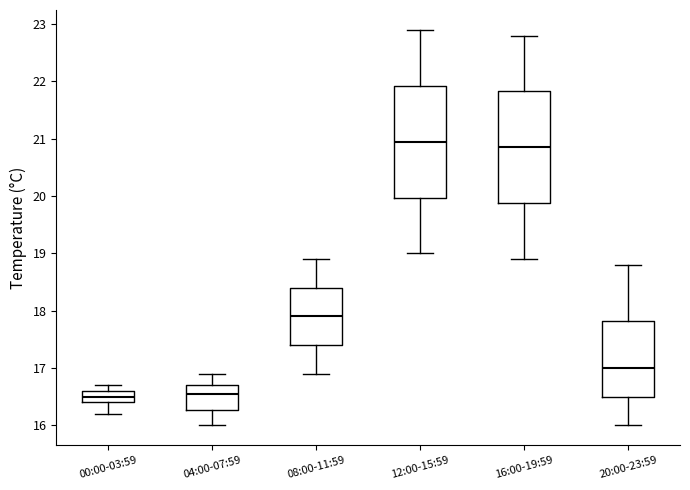

Reading left to right, transcribe this box plot: for each box, give where its median line is, the range the box spans, and where its two whiskers end, as read against the y-axis. The values are not printed on the chart, so give them approximately, as read against the axis.

00:00-03:59: median 16.5, box 16.4 to 16.6, whiskers 16.2 to 16.7
04:00-07:59: median 16.6, box 16.3 to 16.7, whiskers 16.0 to 16.9
08:00-11:59: median 17.9, box 17.4 to 18.4, whiskers 16.9 to 18.9
12:00-15:59: median 21.0, box 20.0 to 21.9, whiskers 19.0 to 22.9
16:00-19:59: median 20.9, box 19.9 to 21.8, whiskers 18.9 to 22.8
20:00-23:59: median 17.0, box 16.5 to 17.8, whiskers 16.0 to 18.8